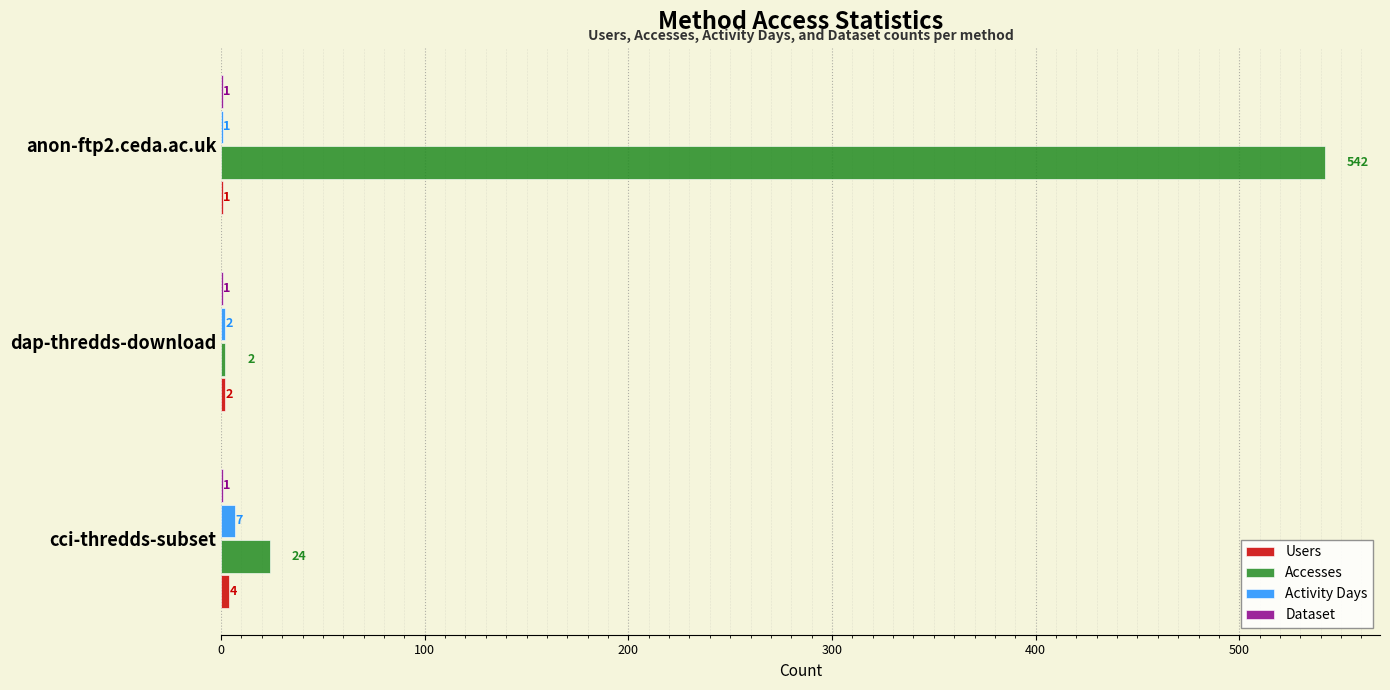

Between cci-thredds-subset and anon-ftp2.ceda.ac.uk, which series saw the biggest shift?

Accesses